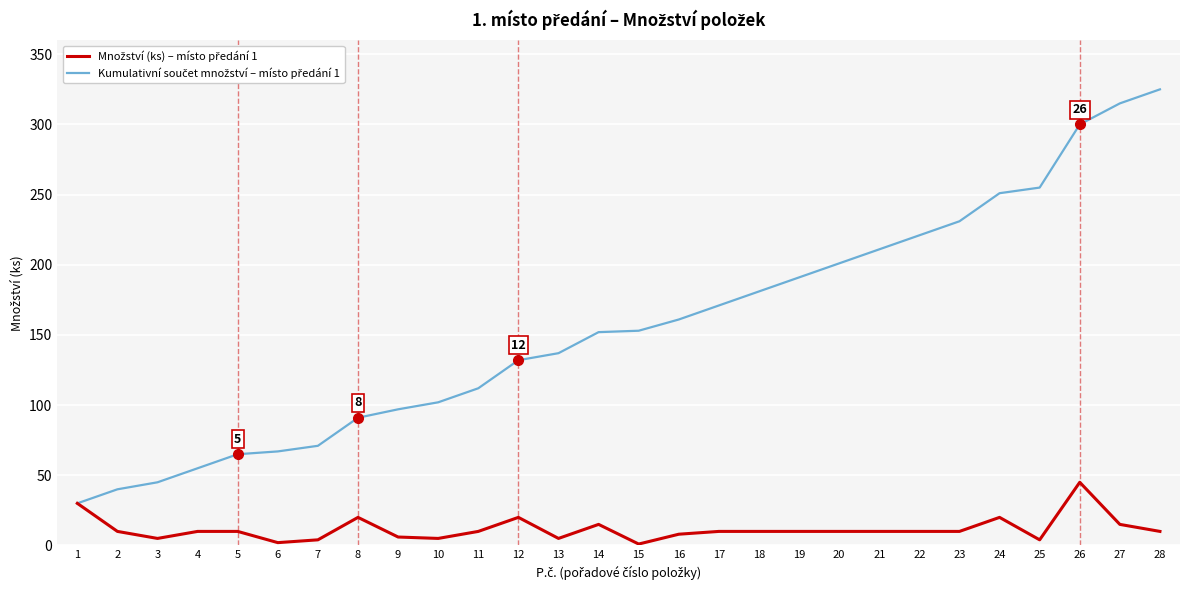

Does the chart display data point markers on the line(s)?

No